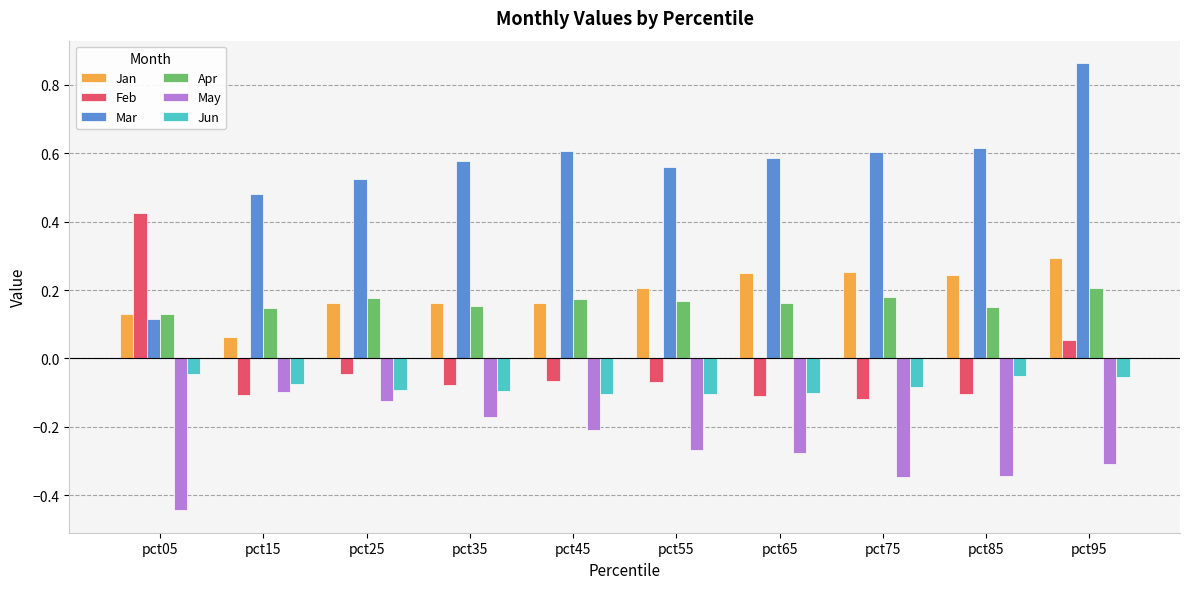

The Apr series shows 0.2 at pct95. True or false?

True